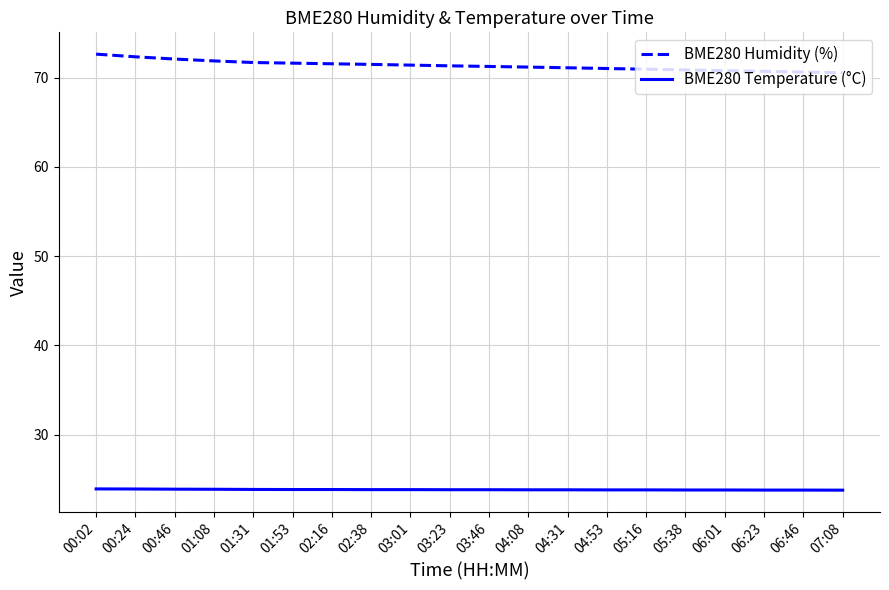

Rank the series at 04:08 from highest to lowest value.

BME280 Humidity (%), BME280 Temperature (°C)